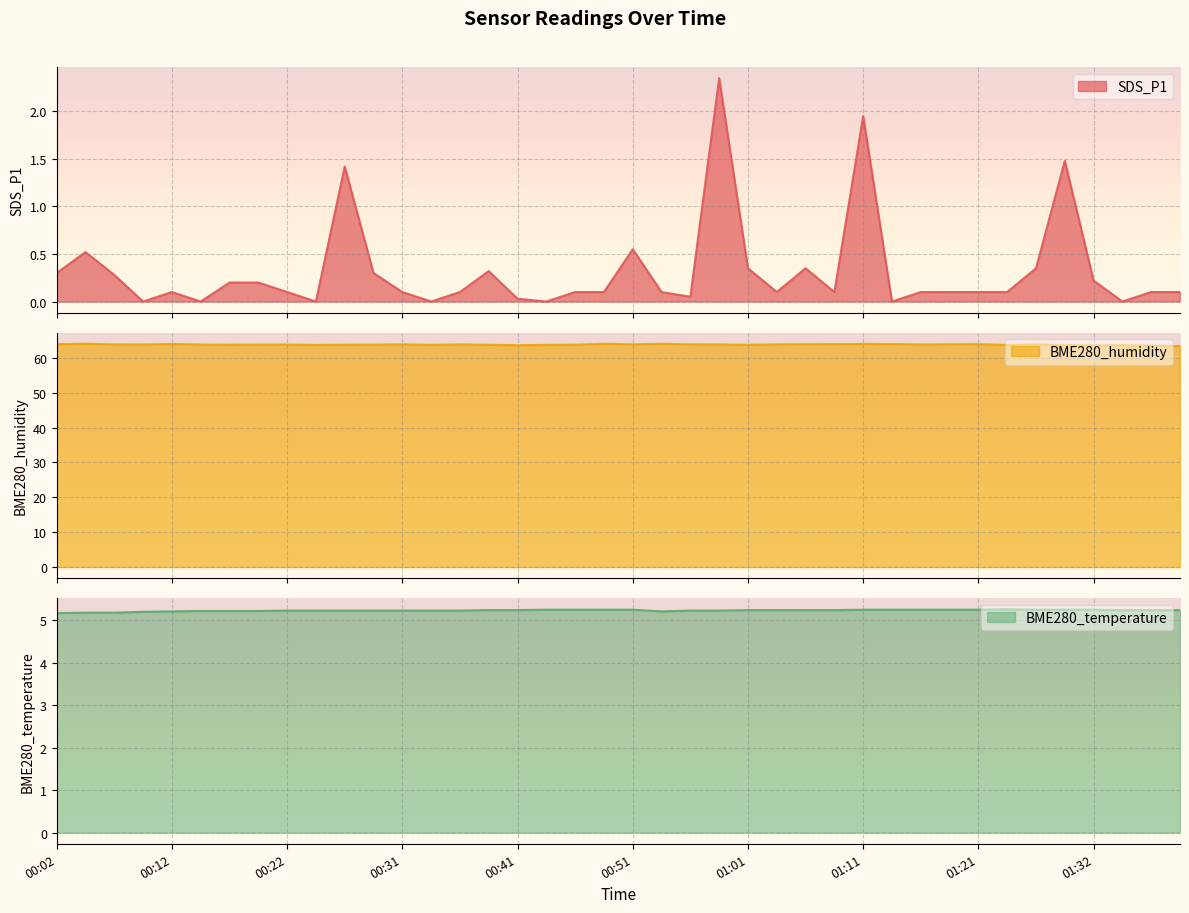

True or false: SDS_P1 and BME280_temperature cross at least once.

False